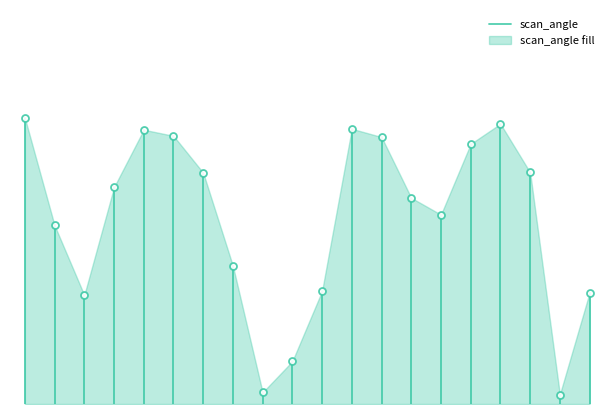

The value at 0.0 is -33.5. True or false?

False